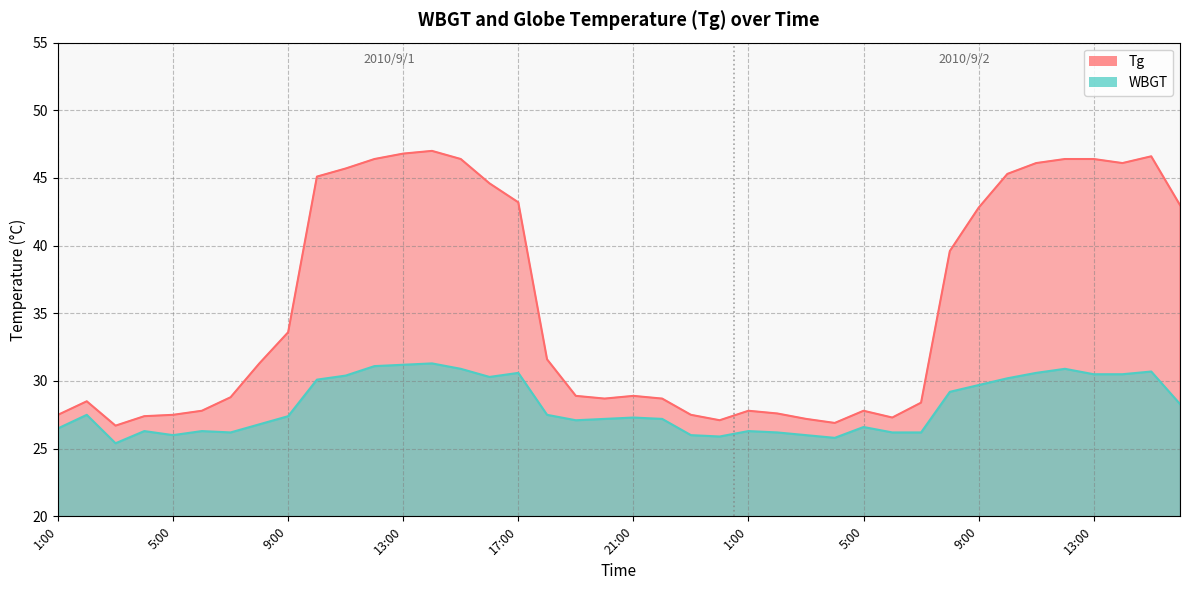

Which category has the highest value in the WBGT series?

14:00